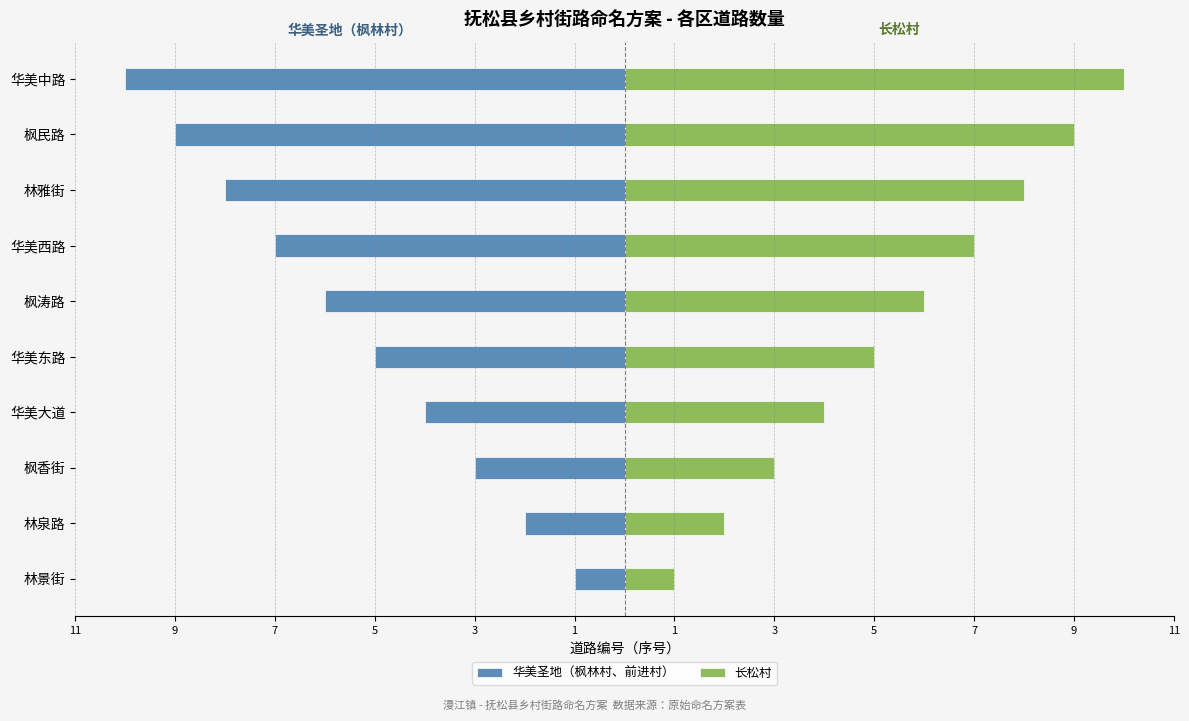

What is the smallest value displayed?

-10